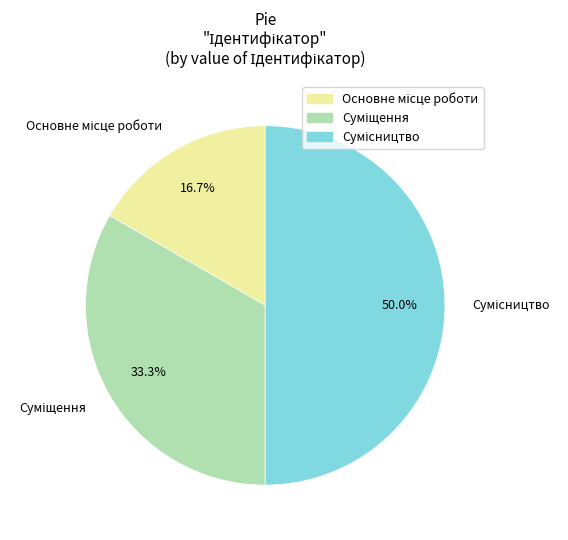

What is the change in value from Суміщення to Сумісництво?

+1